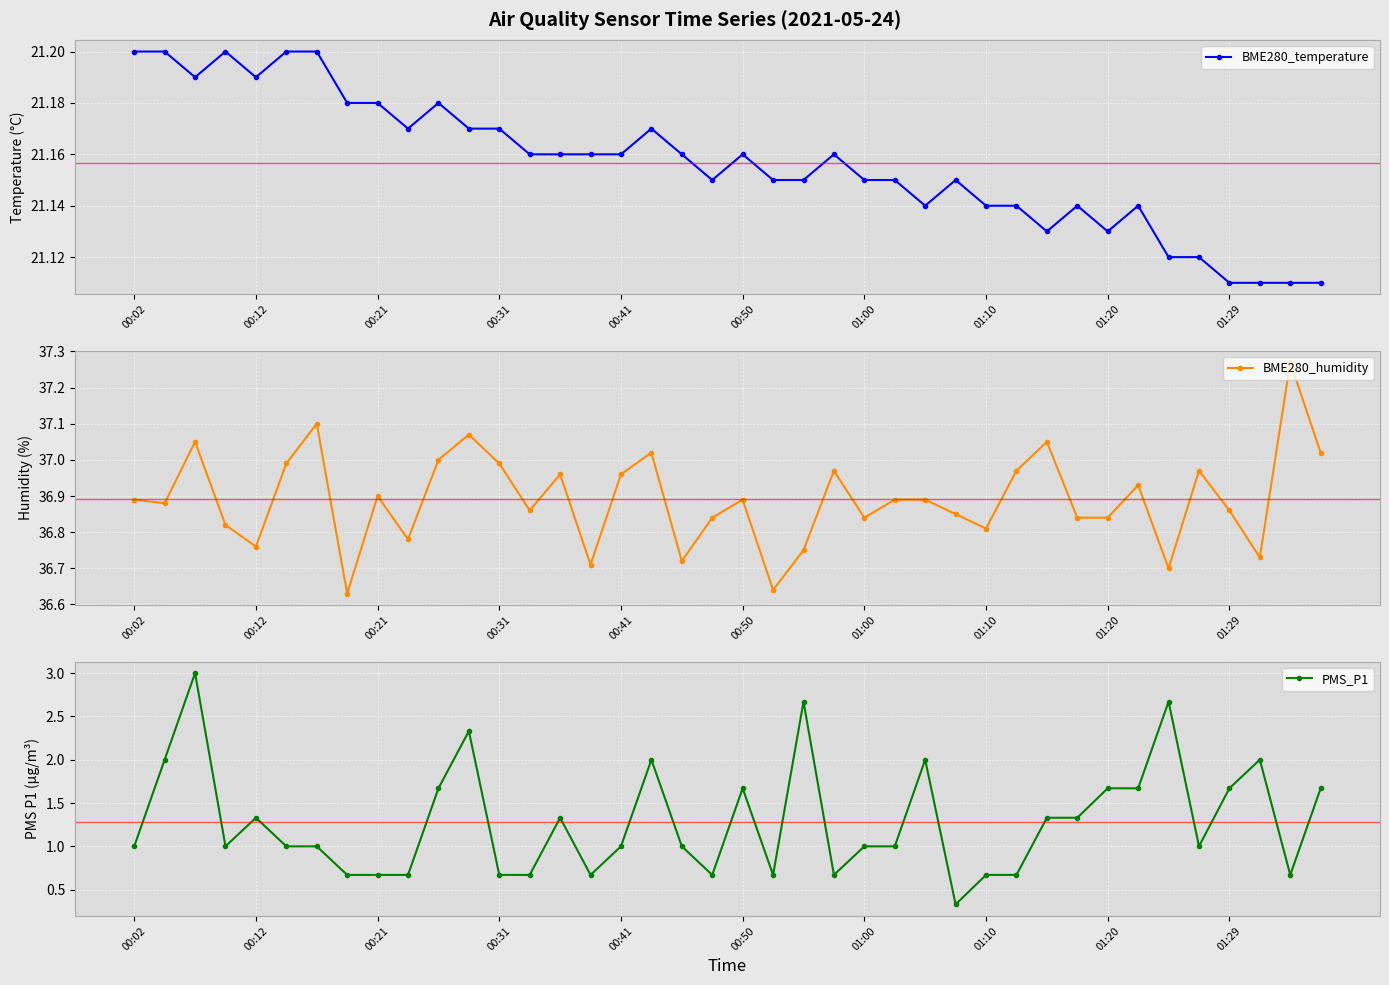

True or false: BME280_humidity and BME280_temperature cross at least once.

False